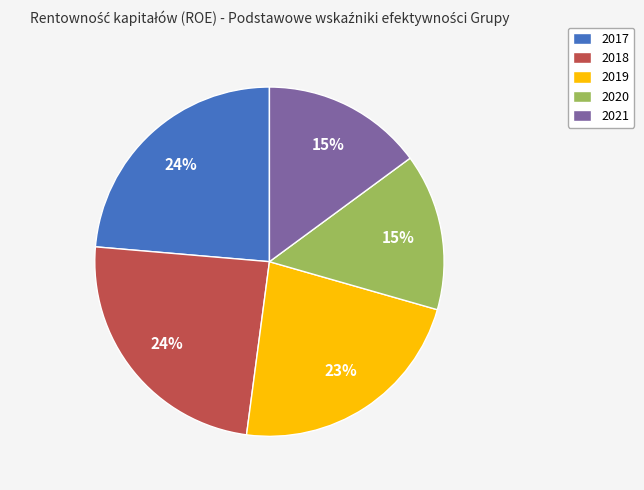

What percentage is the 2020 slice, to the nearest percent?

15%